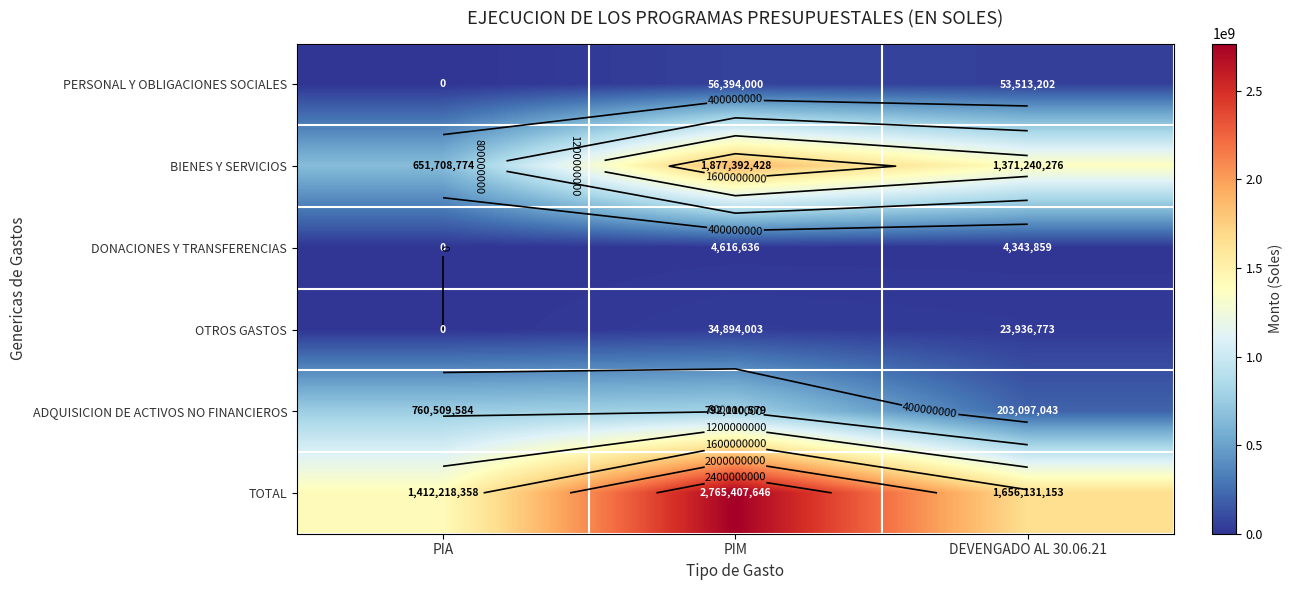

The ADQUISICION DE ACTIVOS NO FINANCIEROS series shows 203097043.2 at DEVENGADO AL 30.06.21. True or false?

True